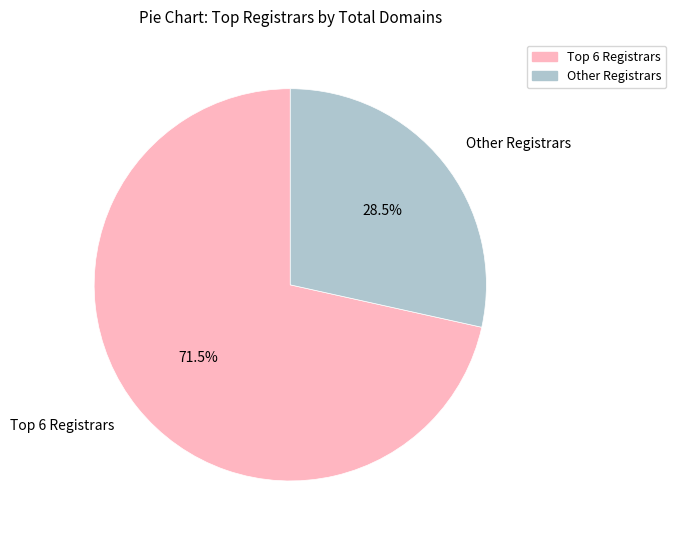

What is the majority slice?

Top 6 Registrars